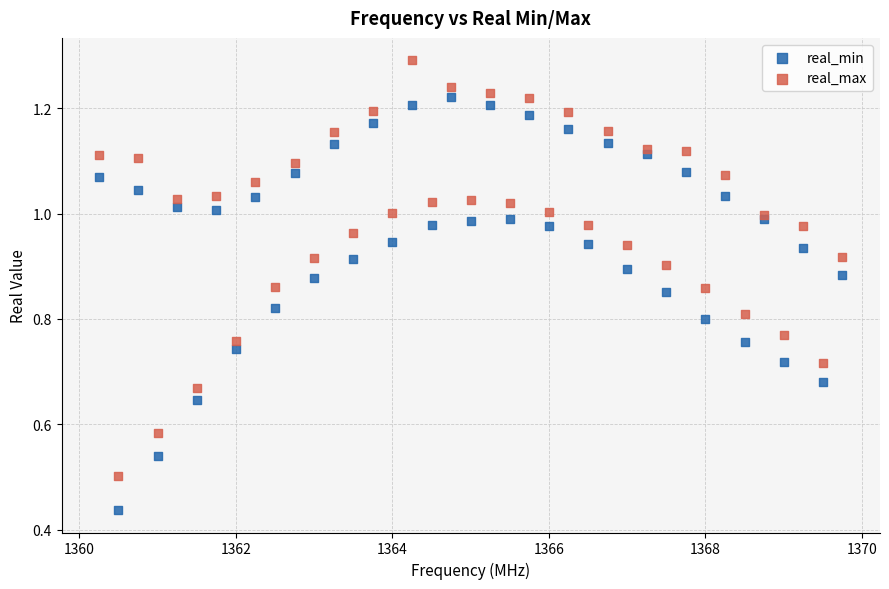

Which series contains the lowest Y value?

real_min